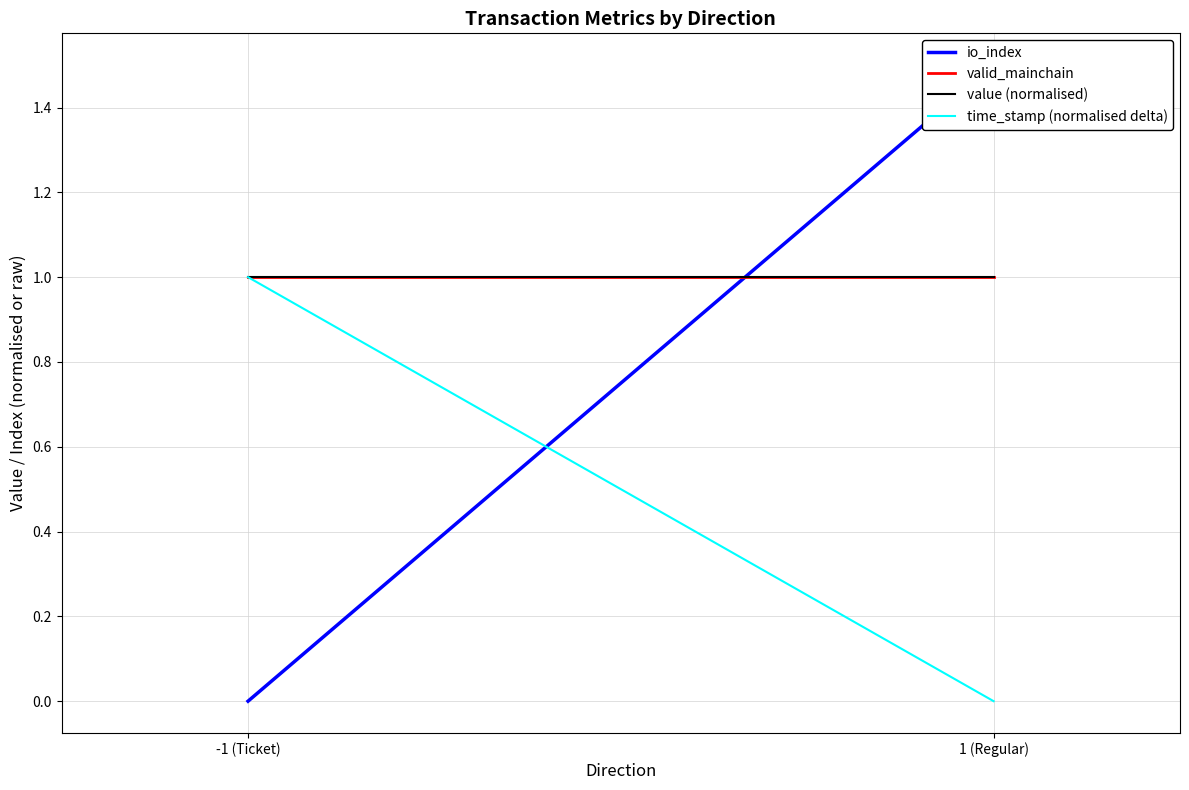

What is the label of the 2nd point from the left?

1 (Regular)